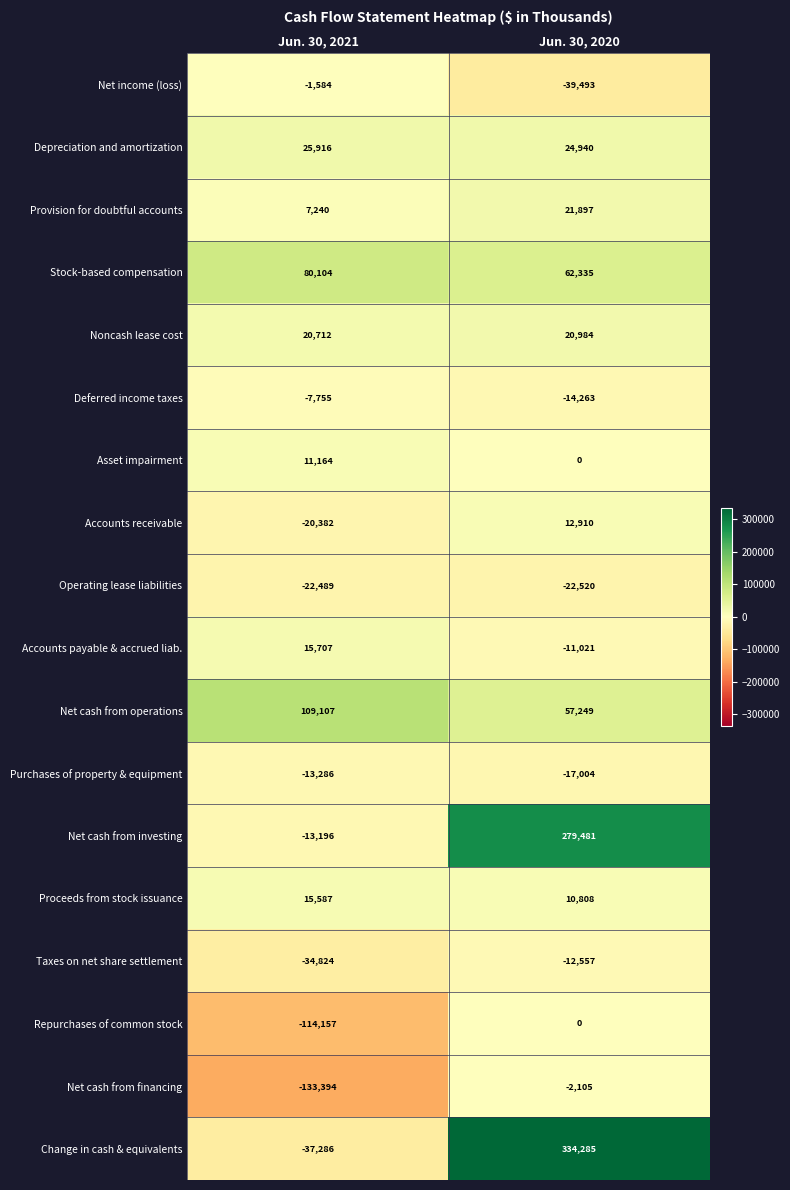

What is the sum of the Accounts payable & accrued liab. values at Jun. 30, 2021 and Jun. 30, 2020?

4686